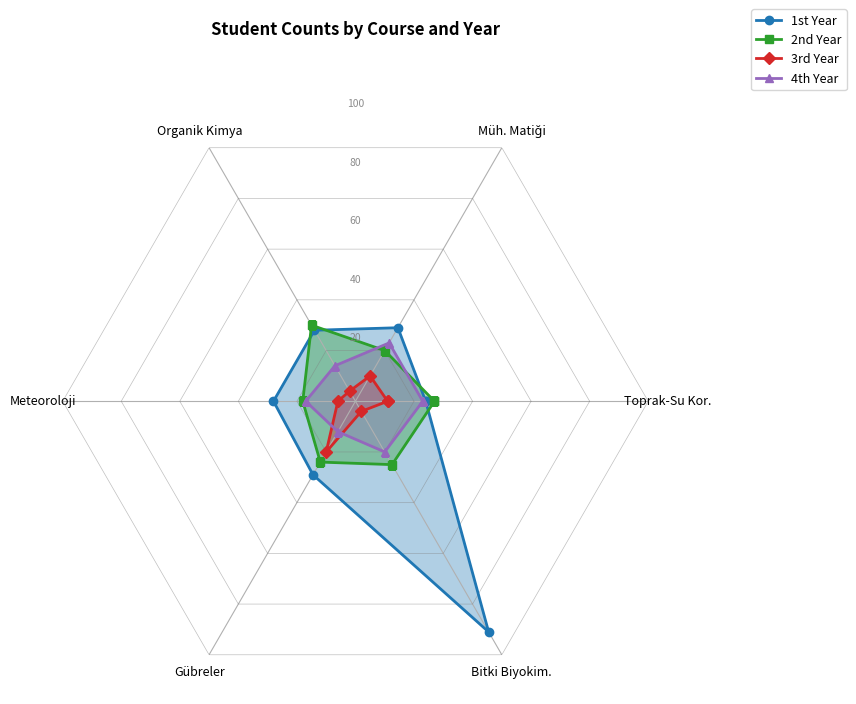

How many values in the 1st Year series are below 28?

2